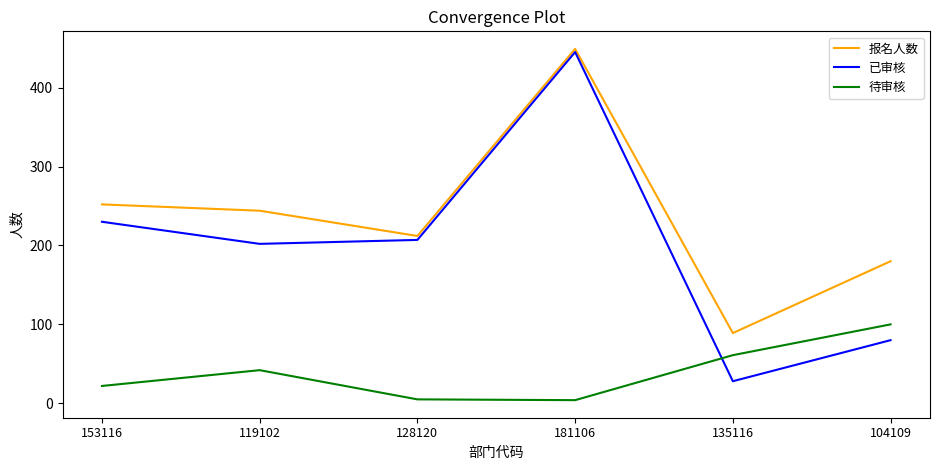

Rank the series by their maximum value, from lowest to highest.

待审核, 已审核, 报名人数